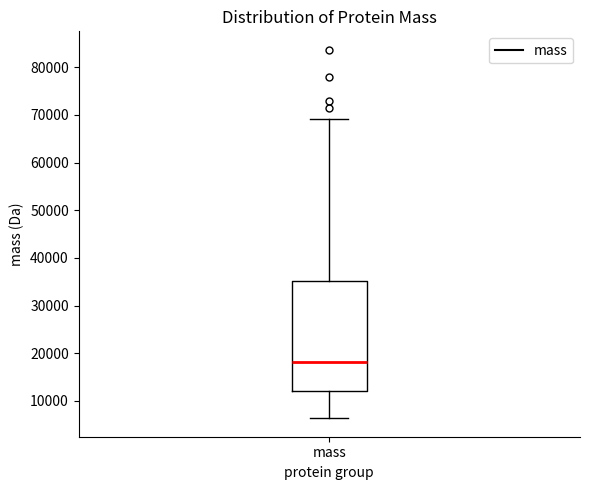

Transcribe this box plot: give where the median line is, the range the box spans, and where the two whiskers end, as read against the y-axis. The values are not printed on the chart, so give them approximately, as read against the axis.

median 18000, box 12000 to 35000, whiskers 6000 to 69000